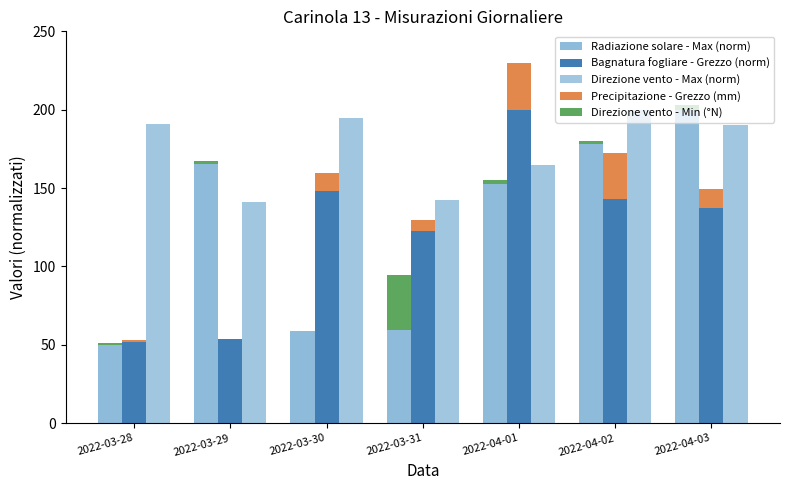

What is the label of the 5th bar from the left?

2022-04-01